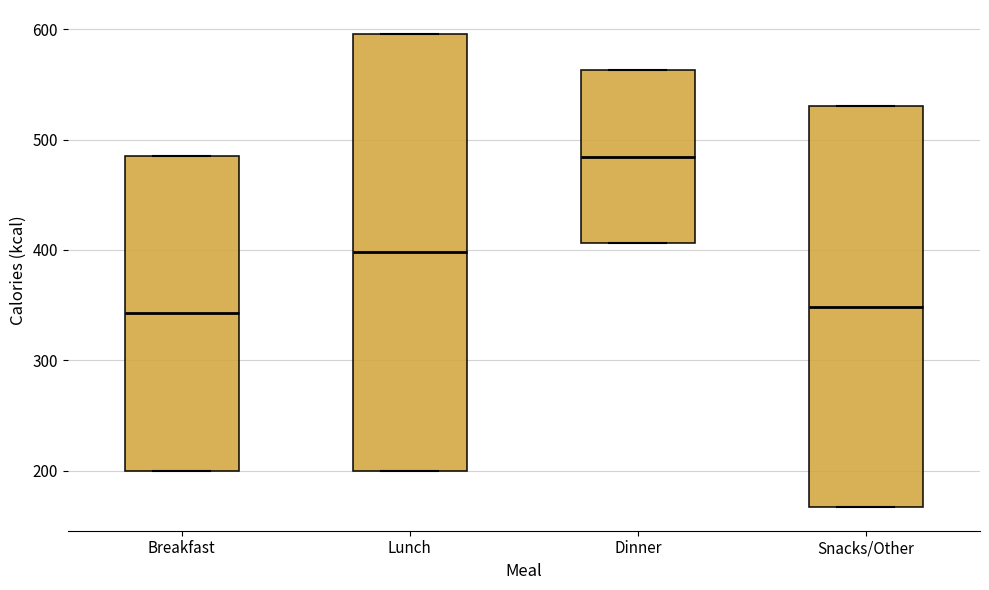

Reading left to right, read every box against the y-axis: the position of its median line, the range the box covers, and the ends of its whiskers. The values are not printed on the chart, so give them approximately, as read against the axis.

Breakfast: median 340, box 200 to 490, whiskers 200 to 490
Lunch: median 400, box 200 to 600, whiskers 200 to 600
Dinner: median 480, box 410 to 560, whiskers 410 to 560
Snacks/Other: median 350, box 170 to 530, whiskers 170 to 530